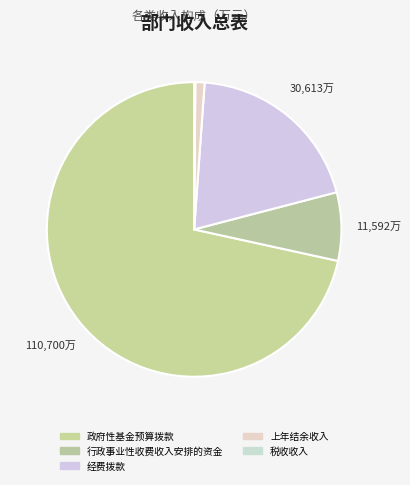

The 税收收入 slice represents 1% of the pie. True or false?

False